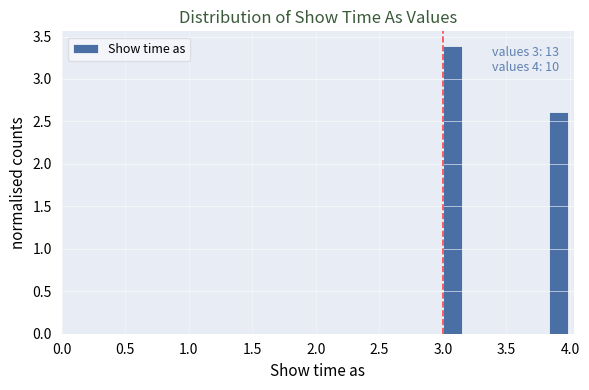

Around what value on the x-axis is the tallest bar? Give the approximate position of its centre, as read against the axis.

3.10